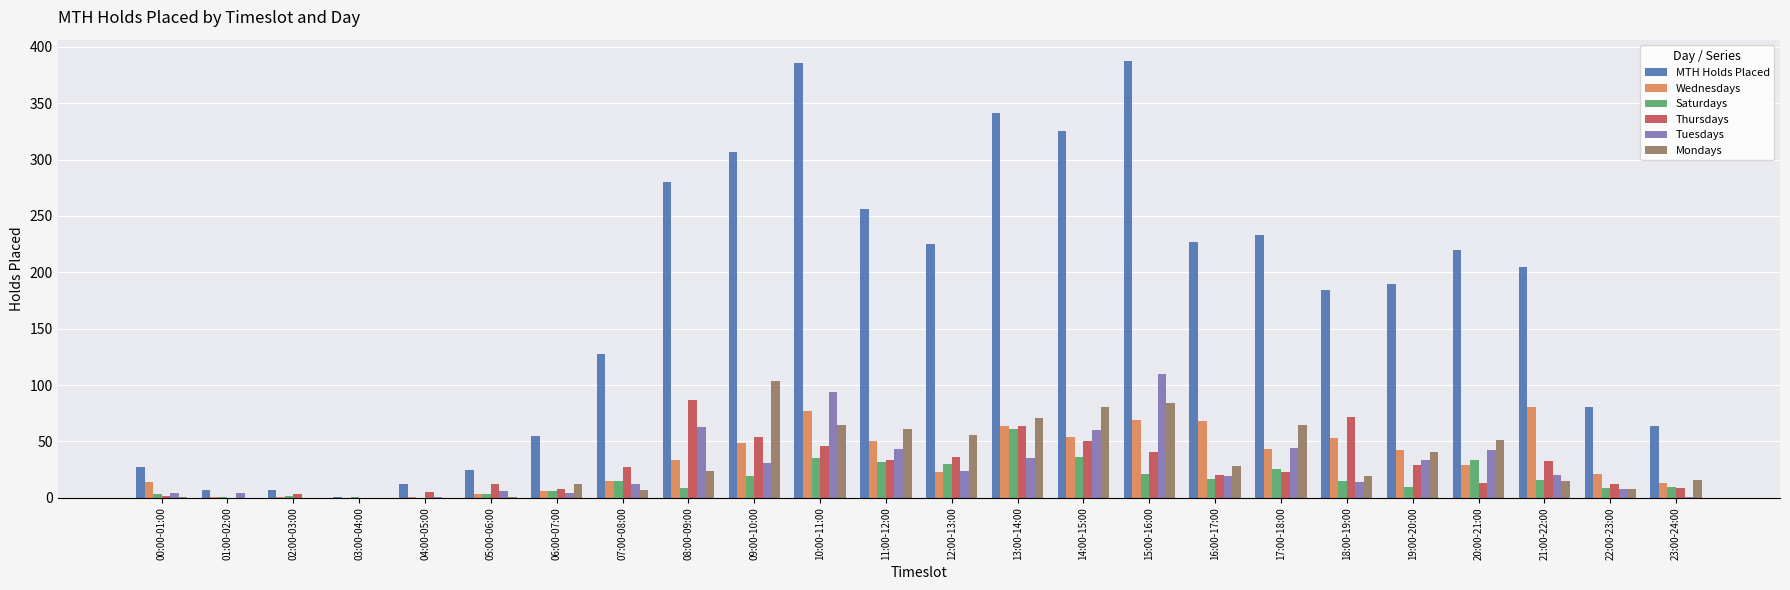

What is the highest value of the Mondays series?

104